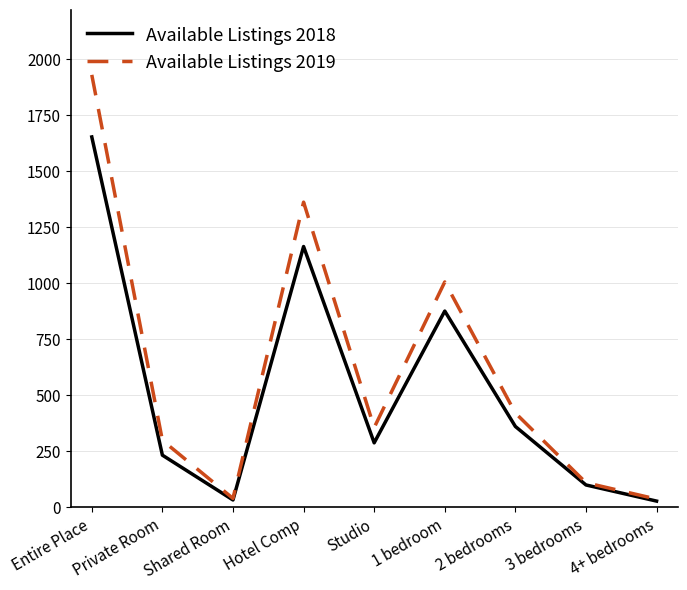

Count the number of data series in this chart.

2